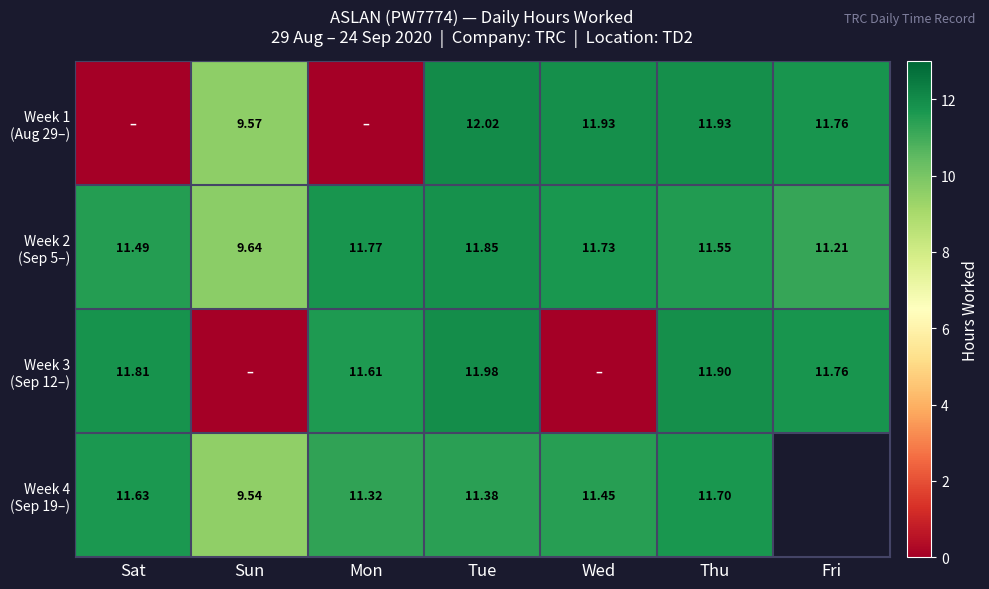

How many data points in Week 1 (Aug 29–) are less than 11?

3